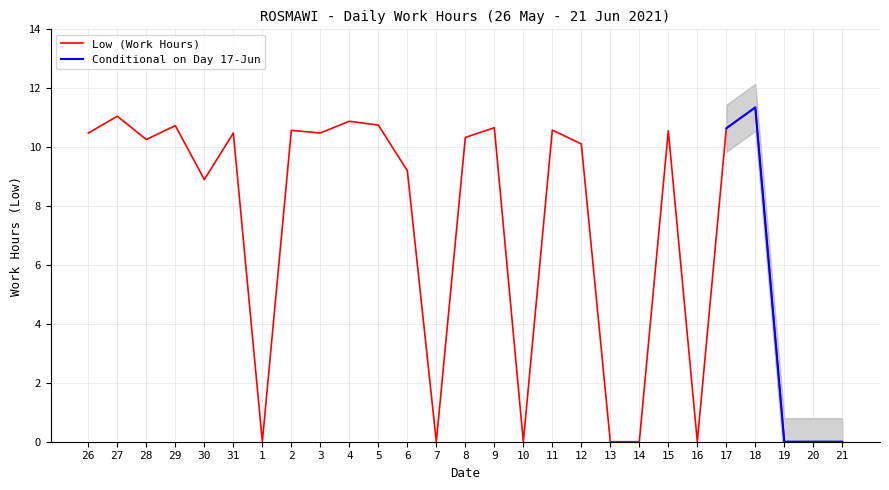

True or false: the data shows 10.5 at 26.

True